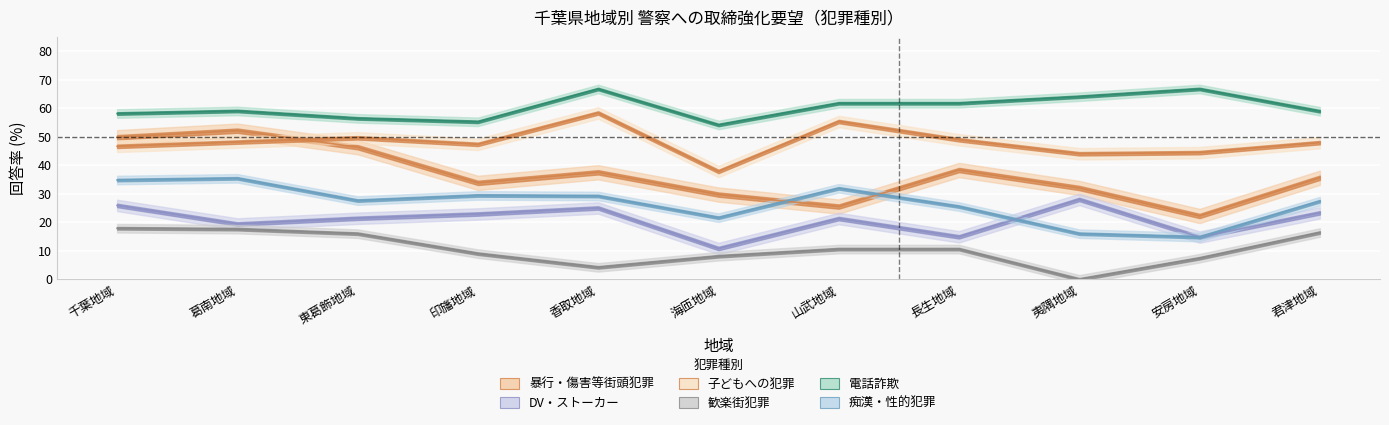

In 歓楽街犯罪, how many points are lower than both neighbors (excluding endpoints)?

2